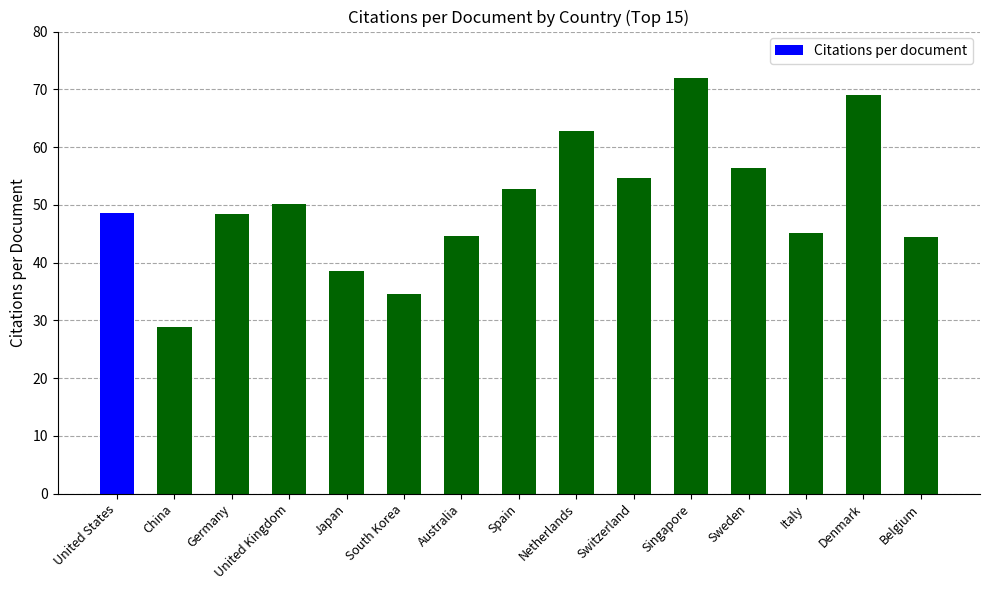

Is it true that the value at Netherlands is 34.5?

False